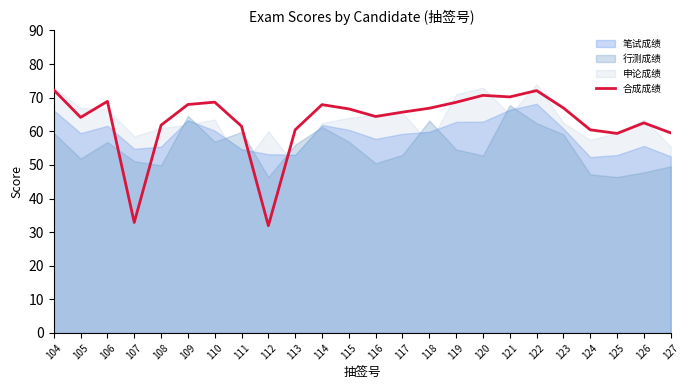

What is the difference between the second highest and second lowest values?

39.2